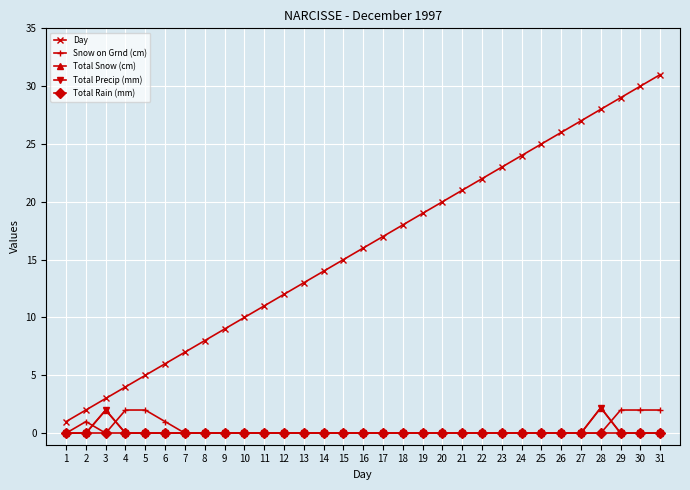

What is the average value of the Total Precip (mm) series?

0.1